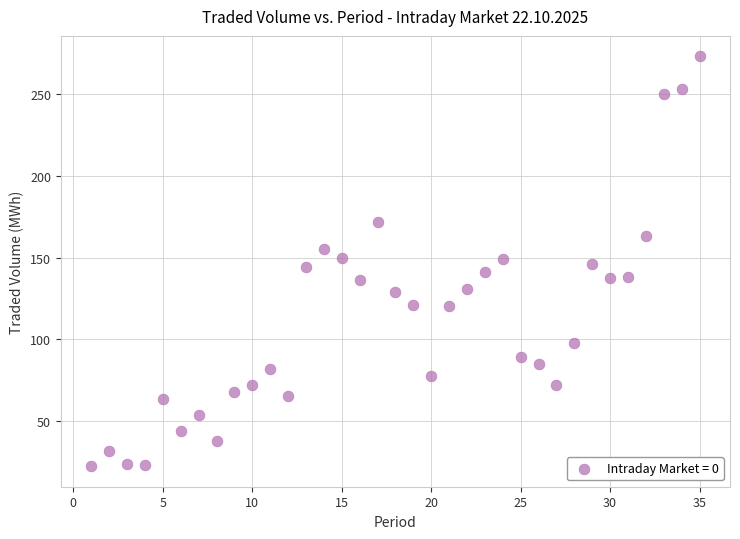

What is the range of X values (max minus min)?

34.0